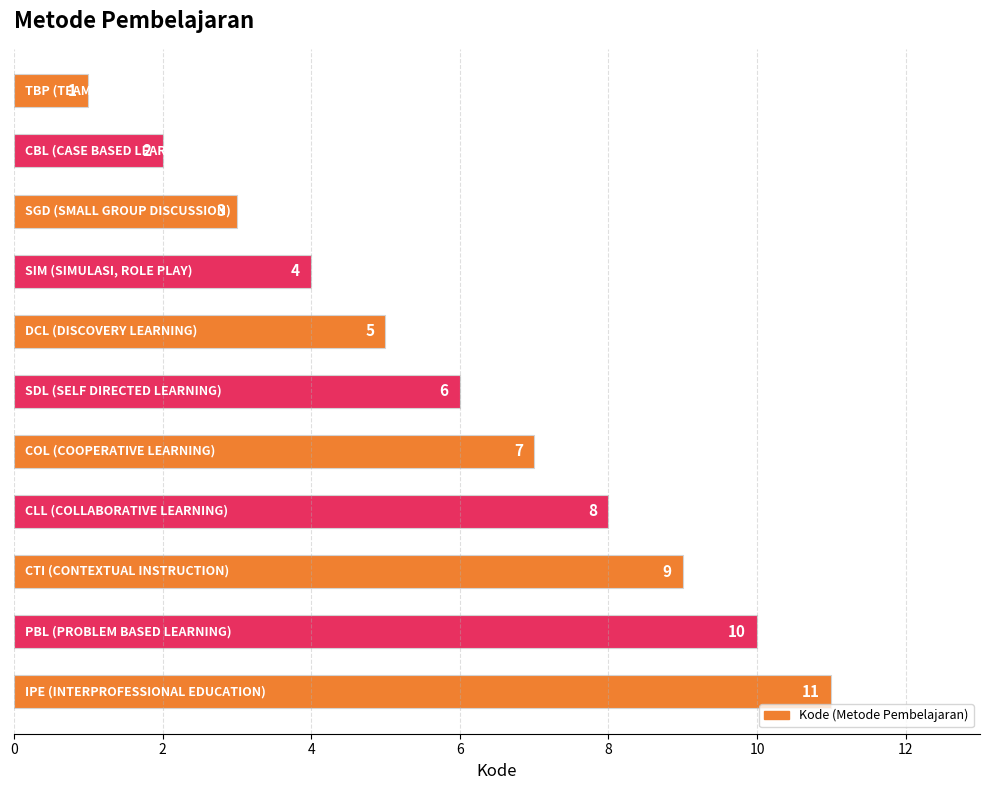

What is the maximum value shown in the chart?

11